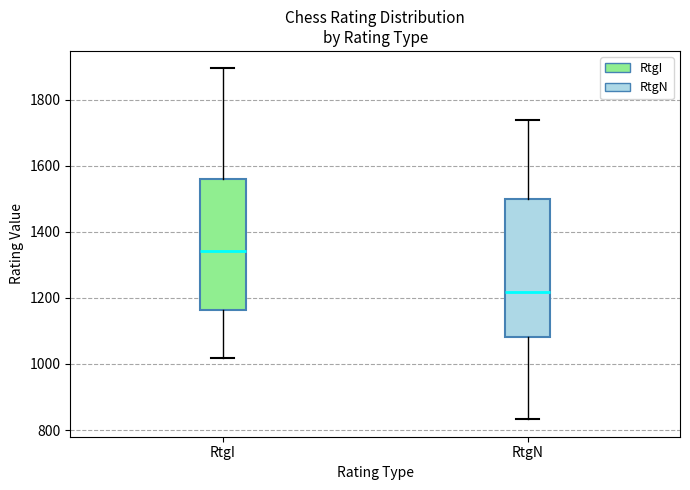

Reading left to right, read every box against the y-axis: the position of its median line, the range the box covers, and the ends of its whiskers. The values are not printed on the chart, so give them approximately, as read against the axis.

RtgI: median 1340, box 1160 to 1560, whiskers 1020 to 1900
RtgN: median 1220, box 1080 to 1500, whiskers 840 to 1740